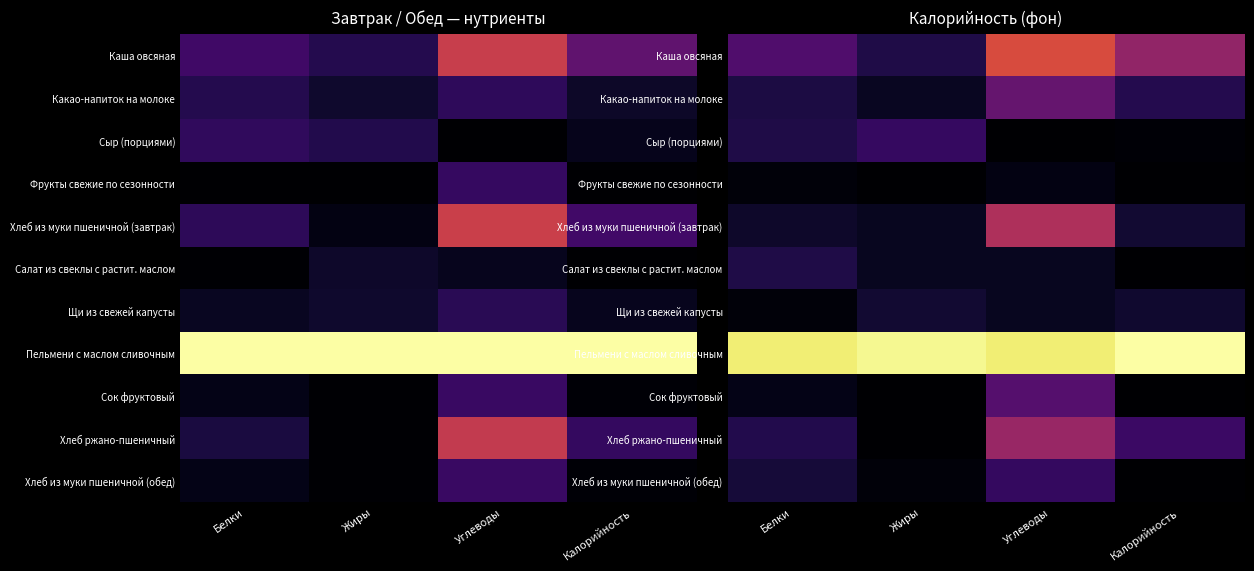

Rank the categories by Сыр (порциями) value from lowest to highest.

Углеводы, Калорийность, Белки, Жиры